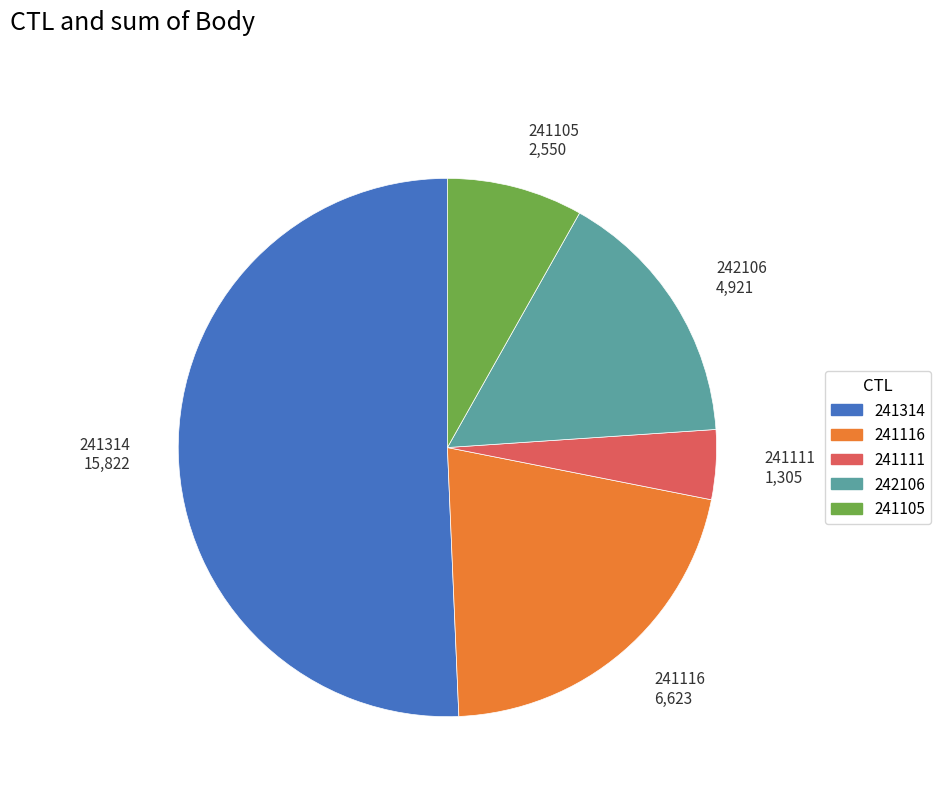

Rank the categories by value from highest to lowest.

241314, 241116, 242106, 241105, 241111